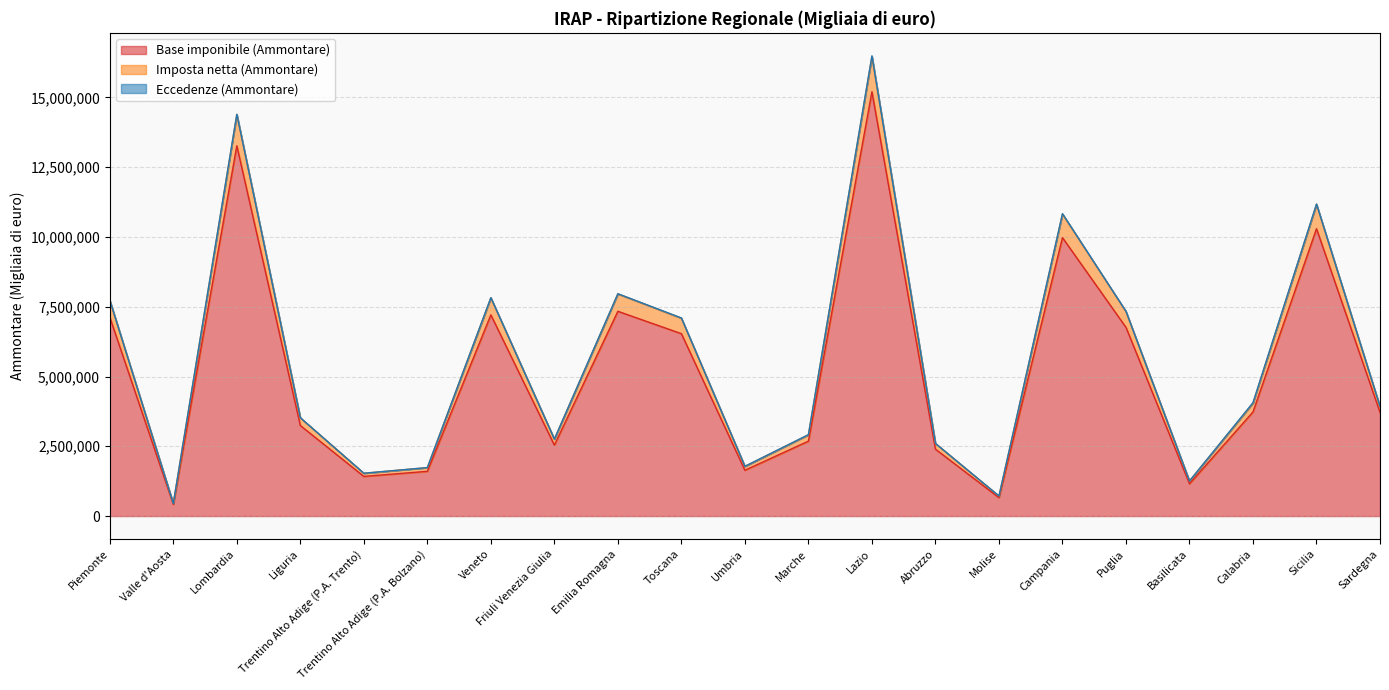

What is the minimum value for Base imponibile (Ammontare)?

418482